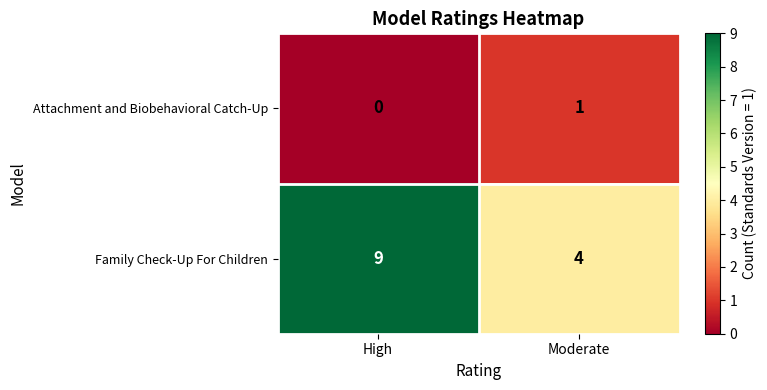

The Family Check-Up For Children series shows 14 at High. True or false?

False